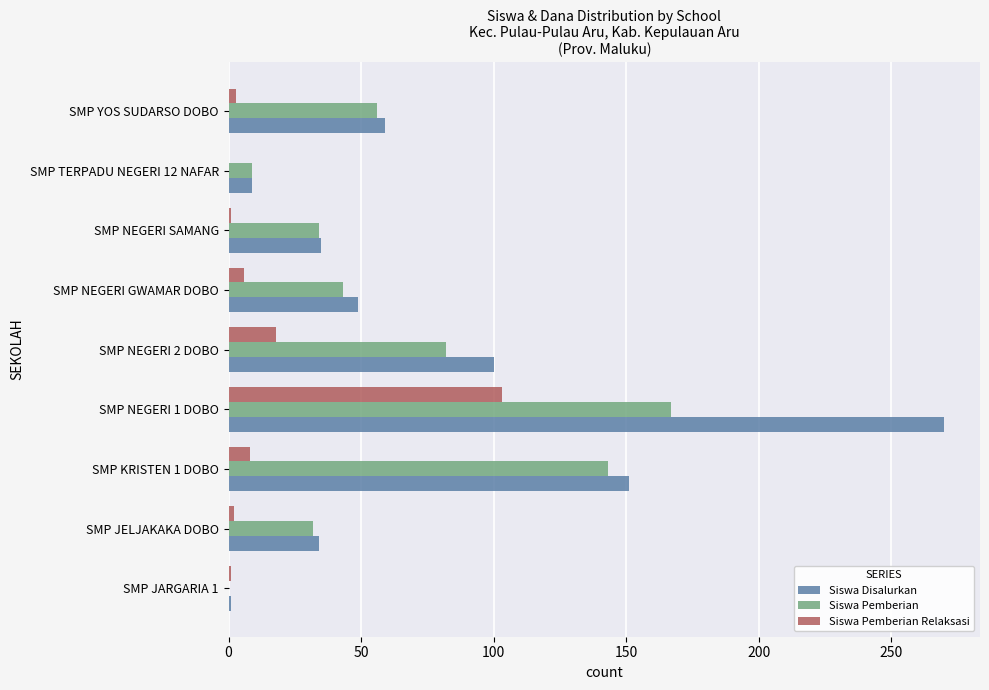

What is the sum of all Siswa Pemberian Relaksasi values?

142